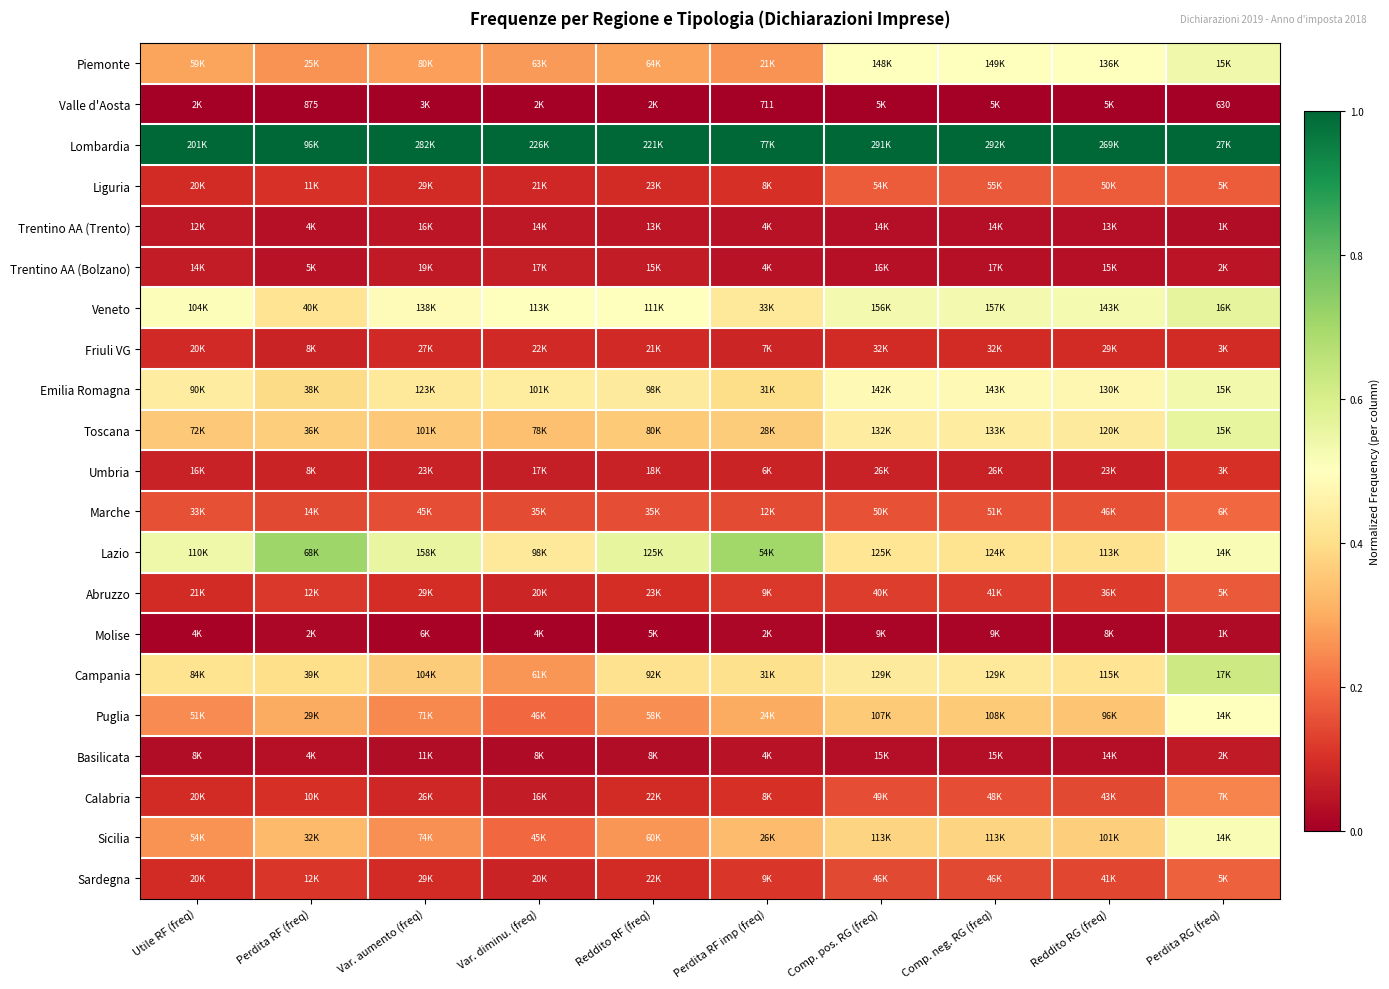

Count the Veneto values in the range 0 to 1.

10